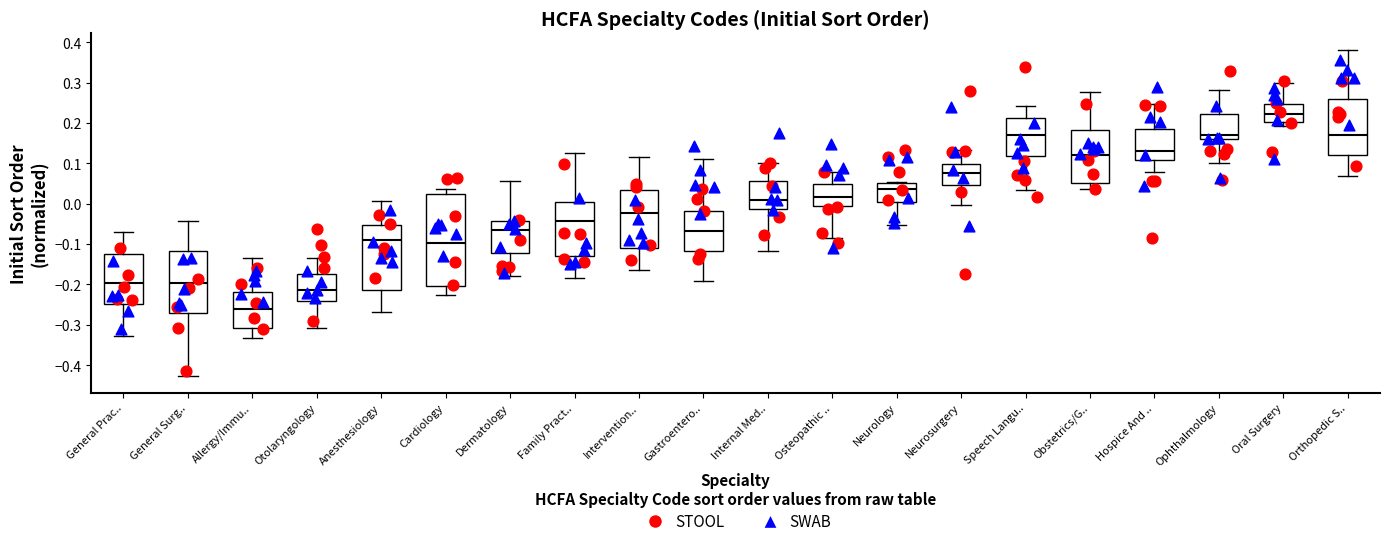

Reading left to right, read every box against the y-axis: the position of its median line, the range the box covers, and the ends of its whiskers. The values are not printed on the chart, so give them approximately, as read against the axis.

General Prac..: median -0.20, box -0.25 to -0.12, whiskers -0.33 to -0.07
General Surg..: median -0.20, box -0.27 to -0.12, whiskers -0.43 to -0.04
Allergy/Immu..: median -0.26, box -0.31 to -0.22, whiskers -0.33 to -0.14
Otolaryngology: median -0.21, box -0.24 to -0.18, whiskers -0.31 to -0.13
Anesthesiology: median -0.09, box -0.21 to -0.05, whiskers -0.27 to 0.01
Cardiology: median -0.10, box -0.20 to 0.02, whiskers -0.23 to 0.04
Dermatology: median -0.07, box -0.12 to -0.04, whiskers -0.18 to 0.06
Family Pract..: median -0.04, box -0.13 to 0.00, whiskers -0.19 to 0.12
Intervention..: median -0.02, box -0.11 to 0.03, whiskers -0.16 to 0.11
Gastroentero..: median -0.07, box -0.12 to -0.02, whiskers -0.19 to 0.11
Internal Med..: median 0.01, box -0.01 to 0.06, whiskers -0.12 to 0.10
Osteopathic ..: median 0.02, box -0.01 to 0.05, whiskers -0.08 to 0.08
Neurology: median 0.04, box 0.00 to 0.05, whiskers -0.05 to 0.06
Neurosurgery: median 0.08, box 0.05 to 0.10, whiskers 0.00 to 0.13
Speech Langu..: median 0.17, box 0.12 to 0.21, whiskers 0.03 to 0.24
Obstetrics/G..: median 0.12, box 0.05 to 0.18, whiskers 0.04 to 0.28
Hospice And ..: median 0.13, box 0.11 to 0.18, whiskers 0.08 to 0.25
Ophthalmology: median 0.17, box 0.16 to 0.22, whiskers 0.10 to 0.28
Oral Surgery: median 0.22, box 0.20 to 0.25, whiskers 0.19 to 0.30
Orthopedic S..: median 0.17, box 0.12 to 0.26, whiskers 0.07 to 0.38